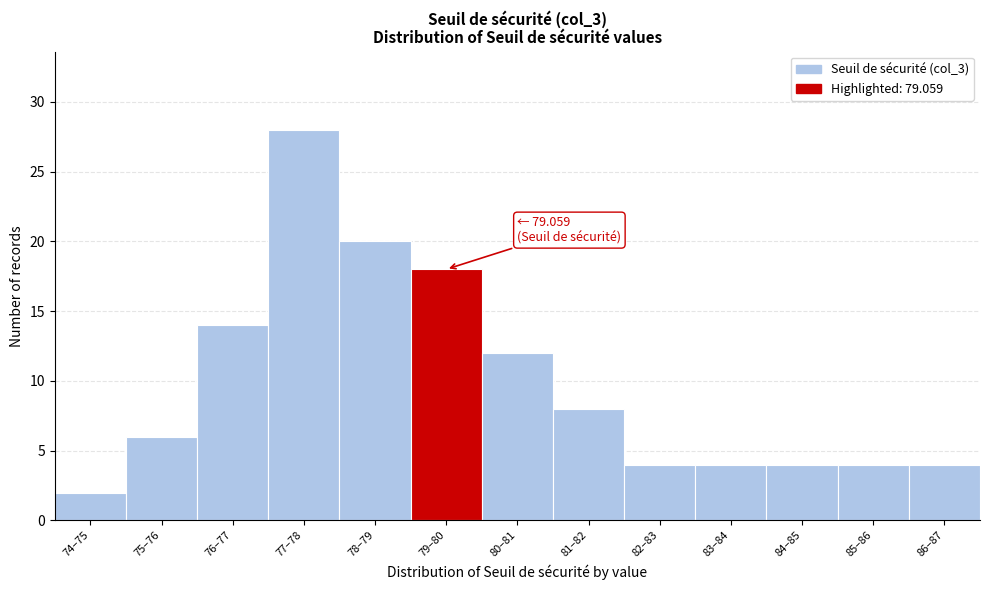

Reading left to right, list all the values displayed in this chart.

2	6	14	28	20	18	12	8	4	4	4	4	4